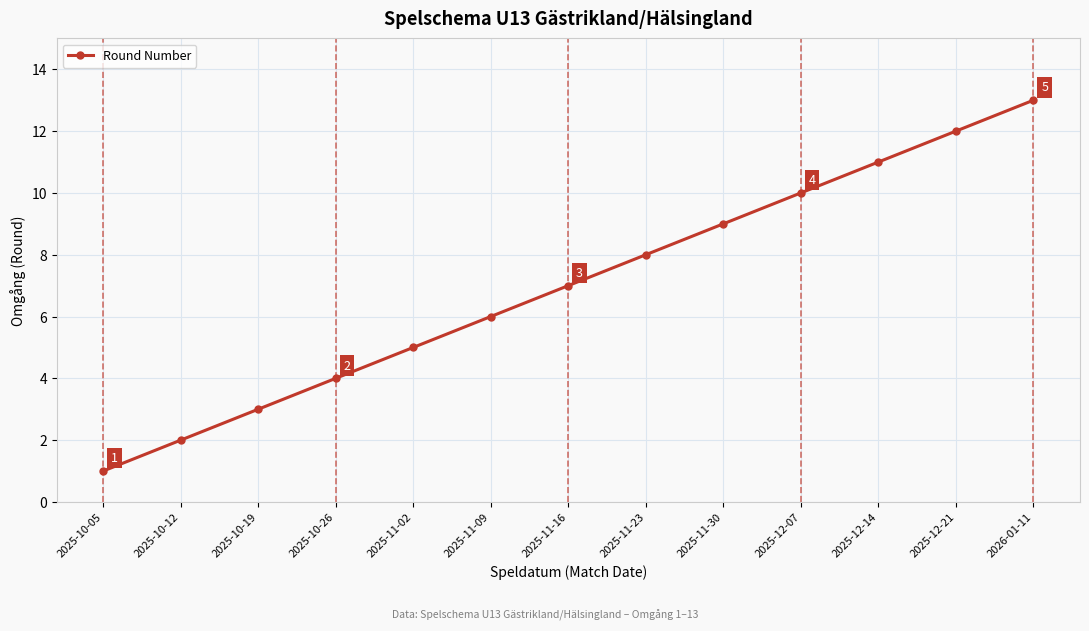

What is the difference between the values at 2026-01-11 and 2025-12-07?

3